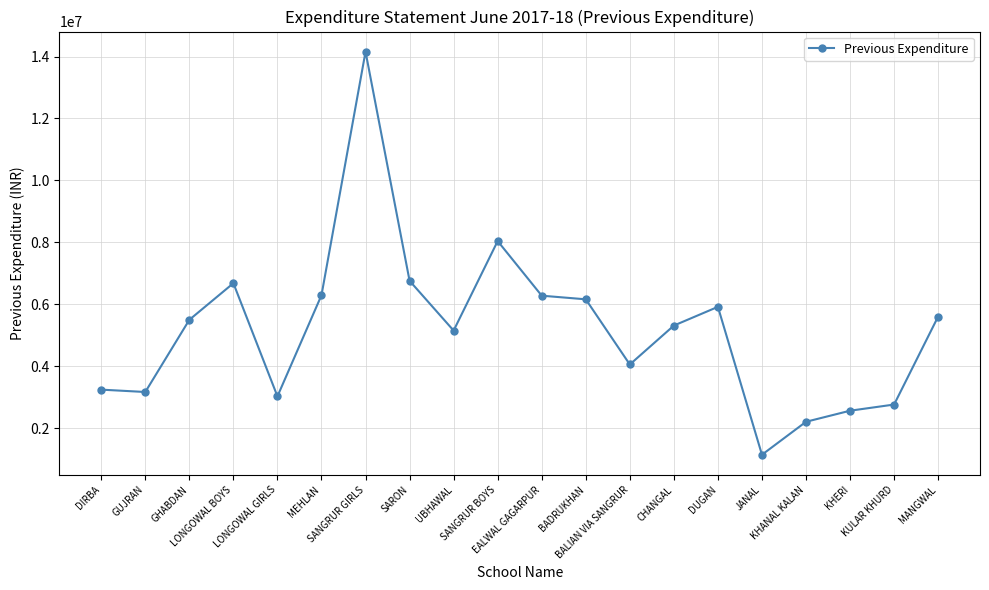

What is the change in value from MEHLAN to BADRUKHAN?

-132602